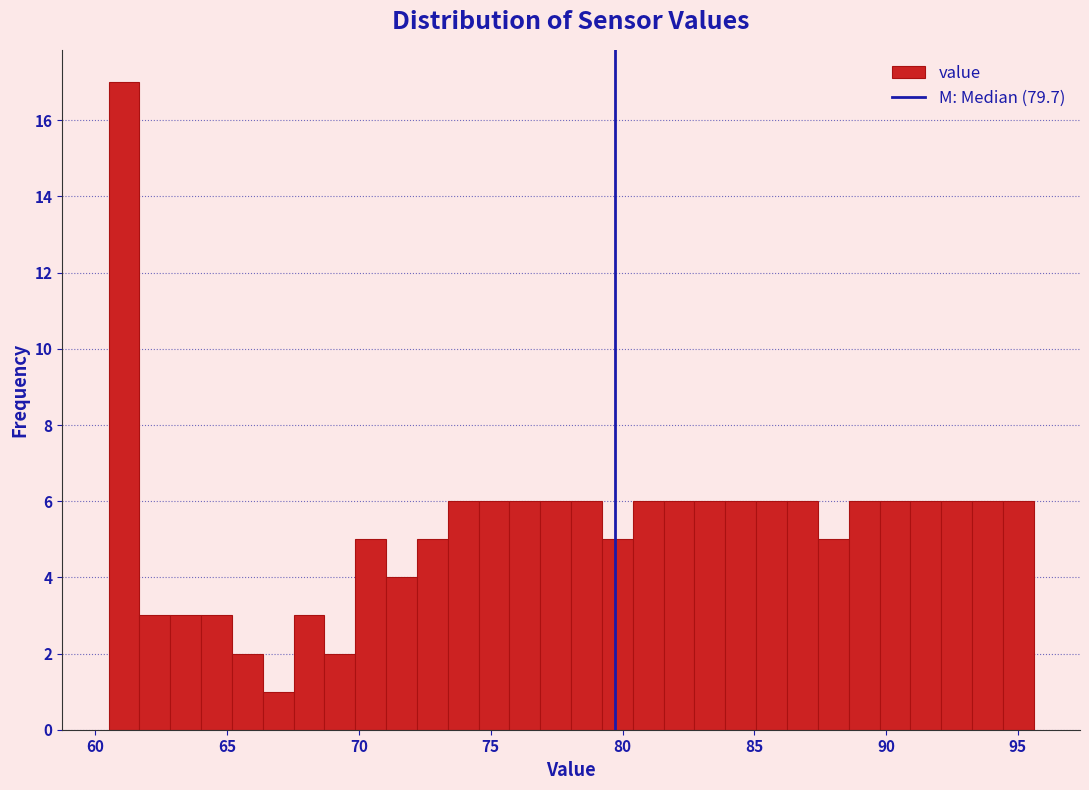

Read against the x-axis, roughly where is the centre of the tallest bar?

61.0